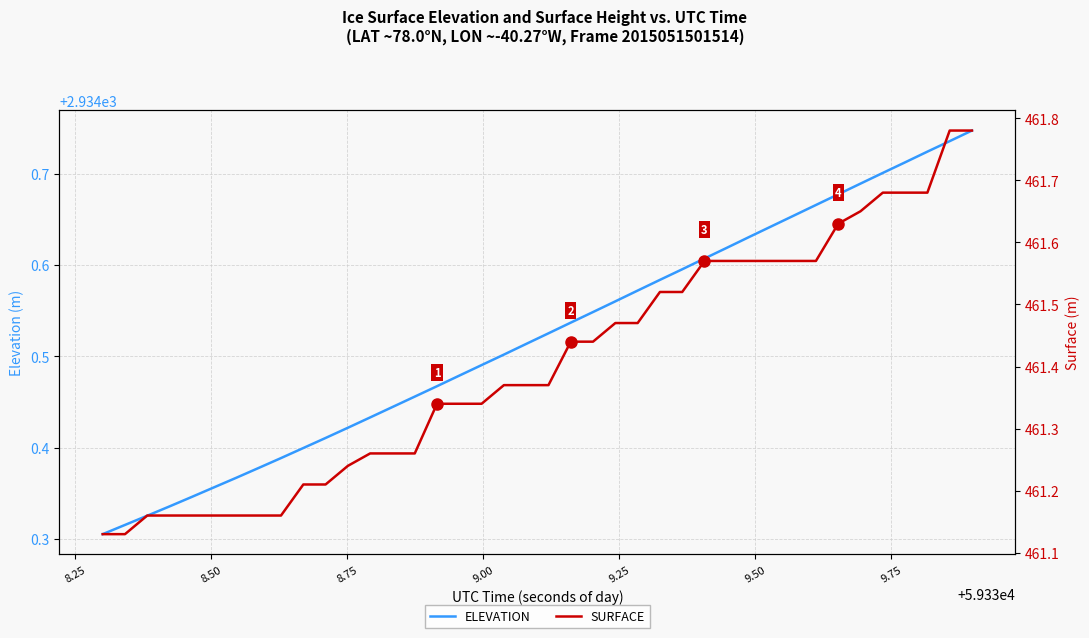

What are all the series names shown in the legend?

ELEVATION, SURFACE